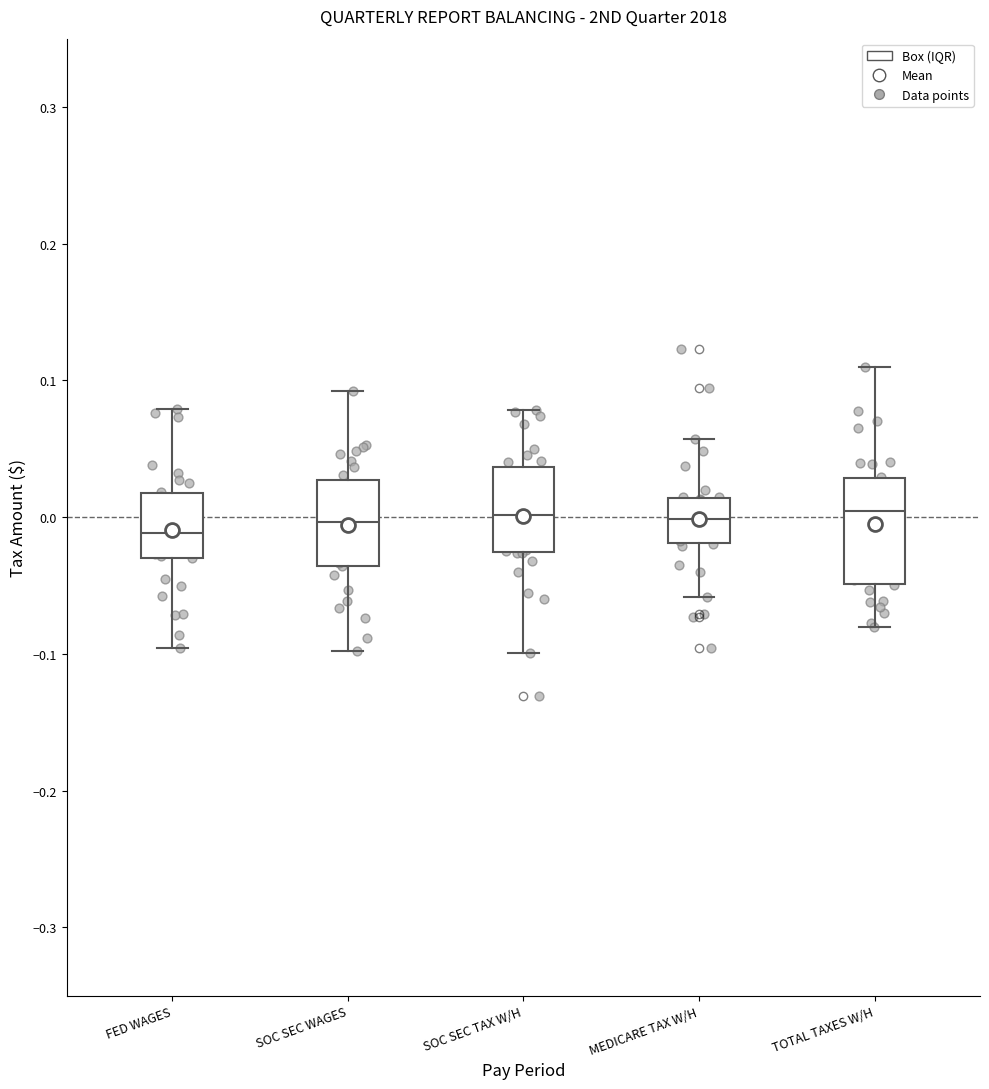

Reading left to right, transcribe this box plot: for each box, give where its median line is, the range the box spans, and where its two whiskers end, as read against the y-axis. The values are not printed on the chart, so give them approximately, as read against the axis.

FED WAGES: median -0.01, box -0.03 to 0.02, whiskers -0.10 to 0.08
SOC SEC WAGES: median 0.00, box -0.04 to 0.03, whiskers -0.10 to 0.09
SOC SEC TAX W/H: median 0.00, box -0.03 to 0.04, whiskers -0.10 to 0.08
MEDICARE TAX W/H: median 0.00, box -0.02 to 0.01, whiskers -0.06 to 0.06
TOTAL TAXES W/H: median 0.00, box -0.05 to 0.03, whiskers -0.08 to 0.11